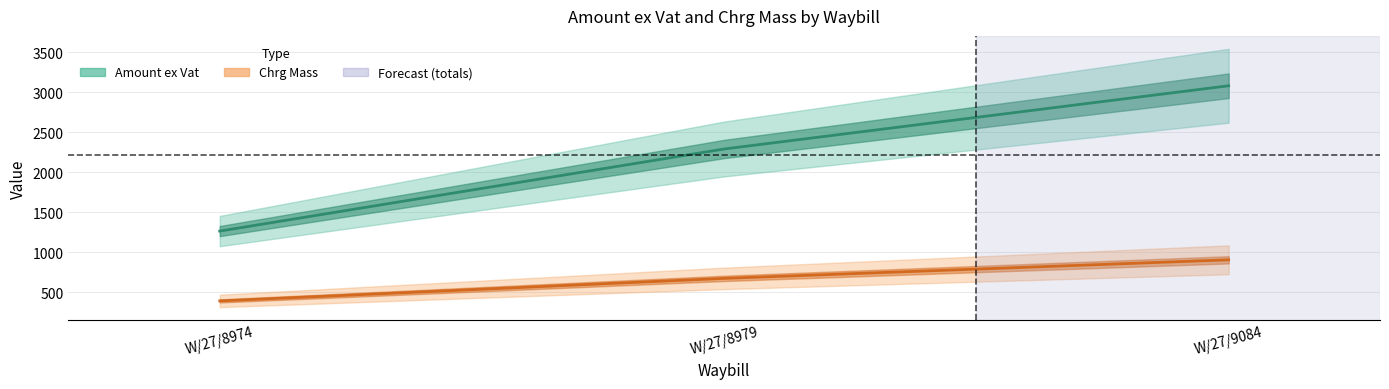

Which series has the largest total across all categories?

Amount ex Vat